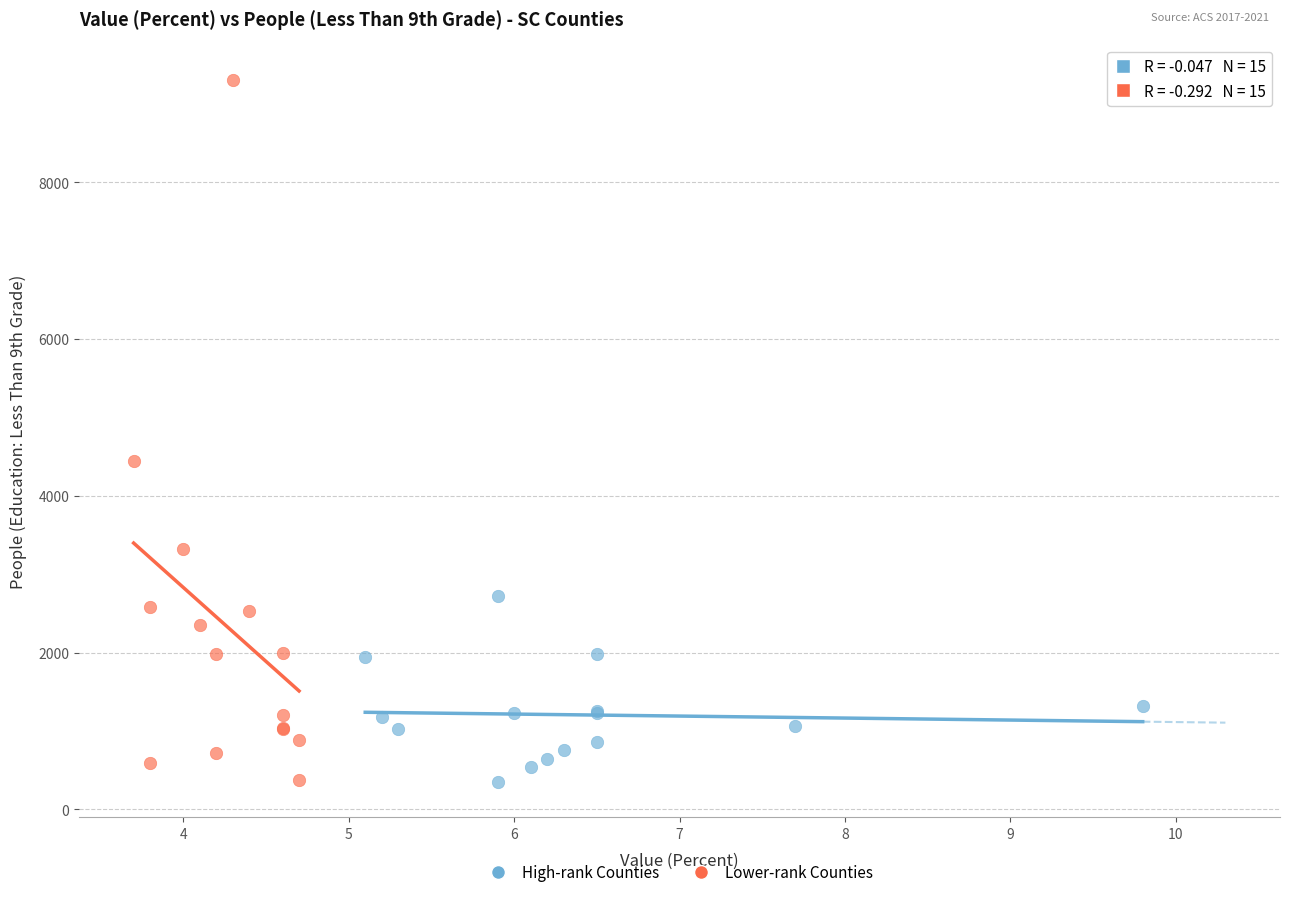

Which series has the largest Y range (max minus min)?

Lower-rank Counties